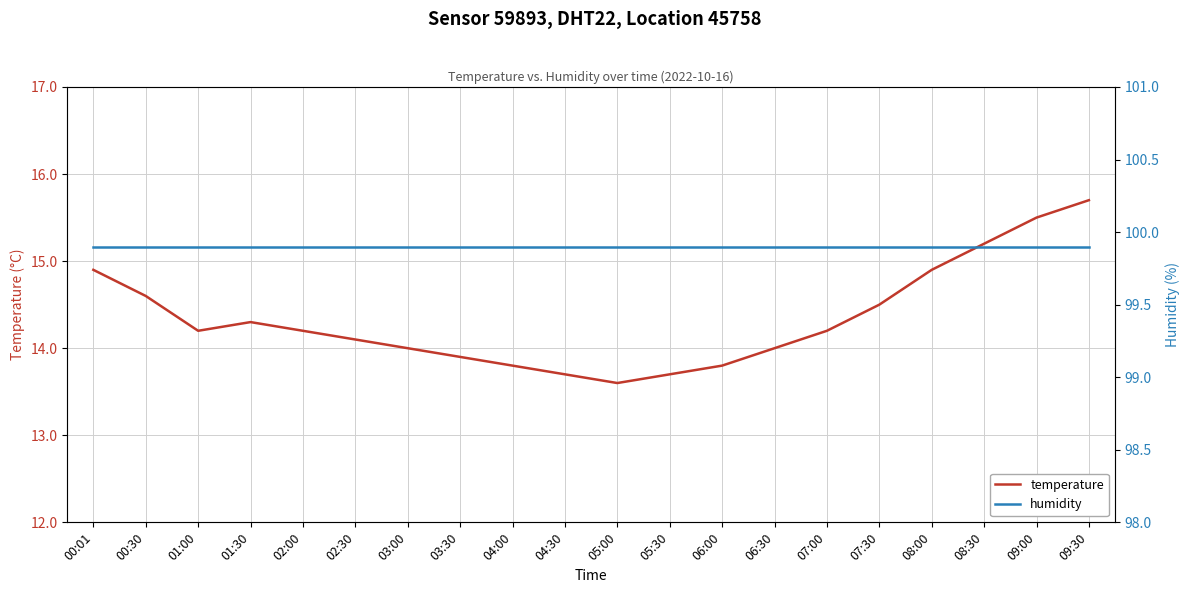

The value of humidity at 05:00 is 99.9. True or false?

True